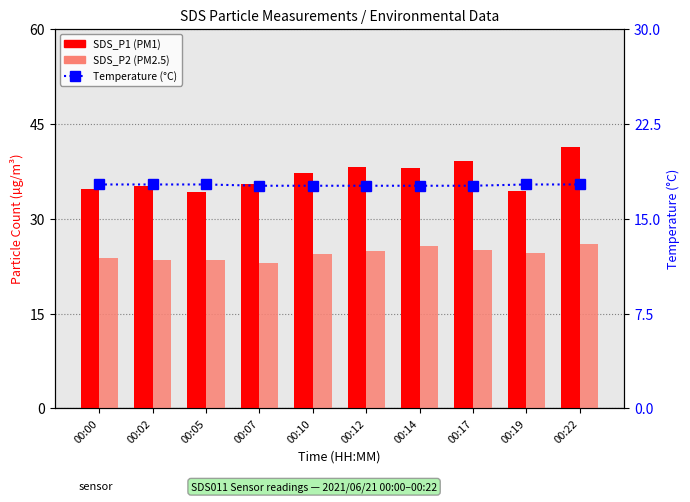

Which category has the highest value across all series?

00:22